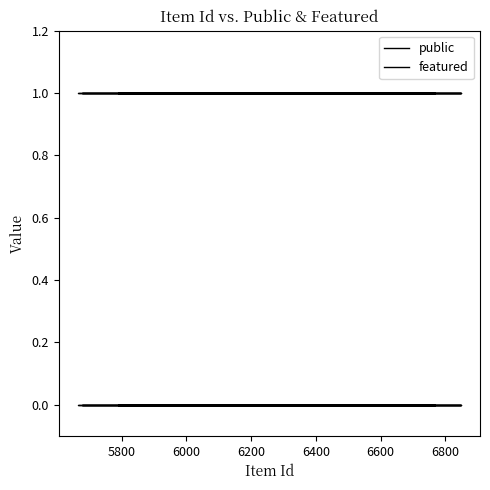

True or false: featured has a value of 0 at 6800.

True